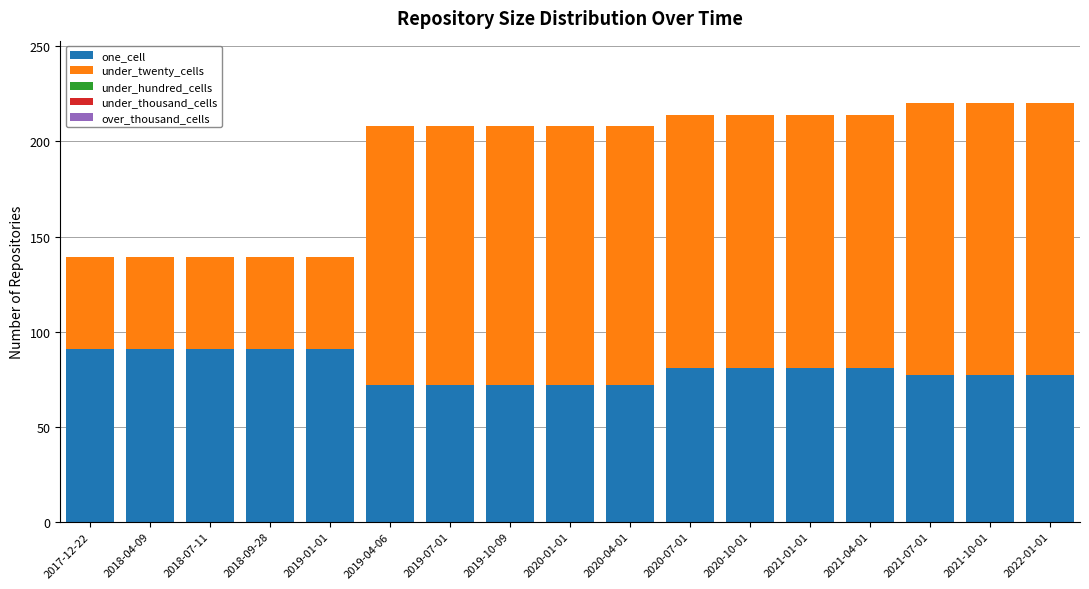

The value of one_cell at 2019-07-01 is 72. True or false?

True